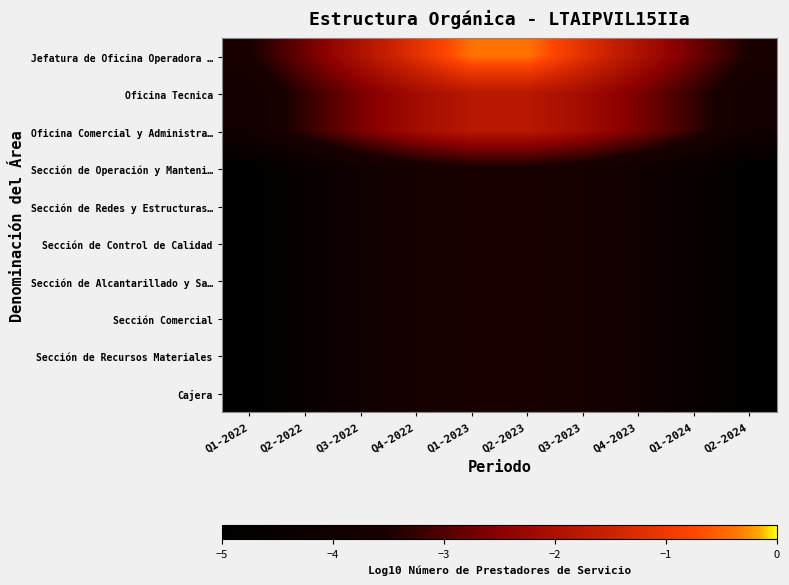

Rank the series at Q3-2023 from lowest to highest value.

Sección de Operación y Manteni…, Sección de Redes y Estructuras…, Sección de Control de Calidad, Sección de Alcantarillado y Sa…, Sección Comercial, Sección de Recursos Materiales, Cajera, Oficina Tecnica, Oficina Comercial y Administra…, Jefatura de Oficina Operadora …